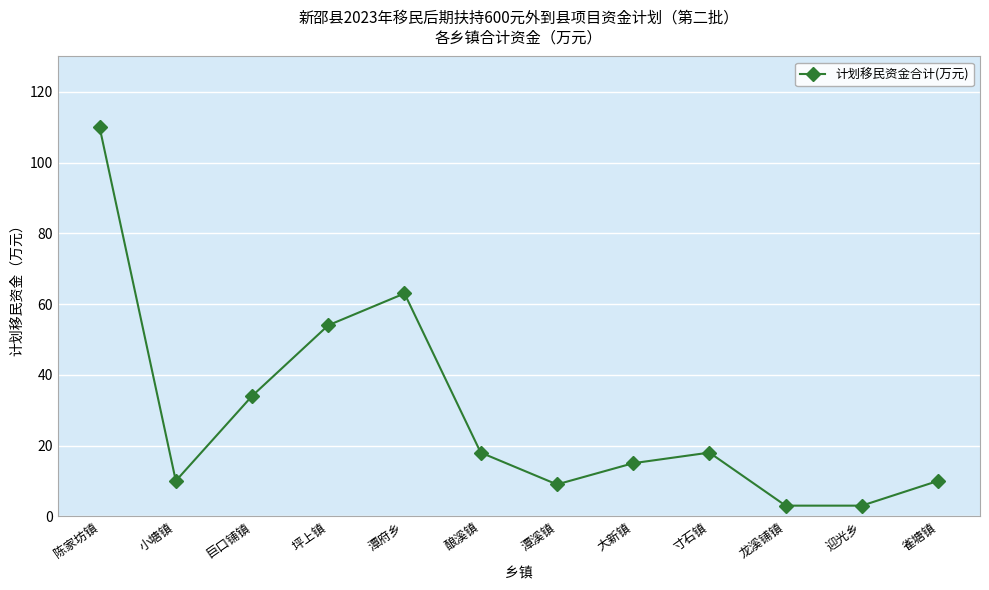

What is the sum of the values at 陈家坊镇 and 寸石镇?

128